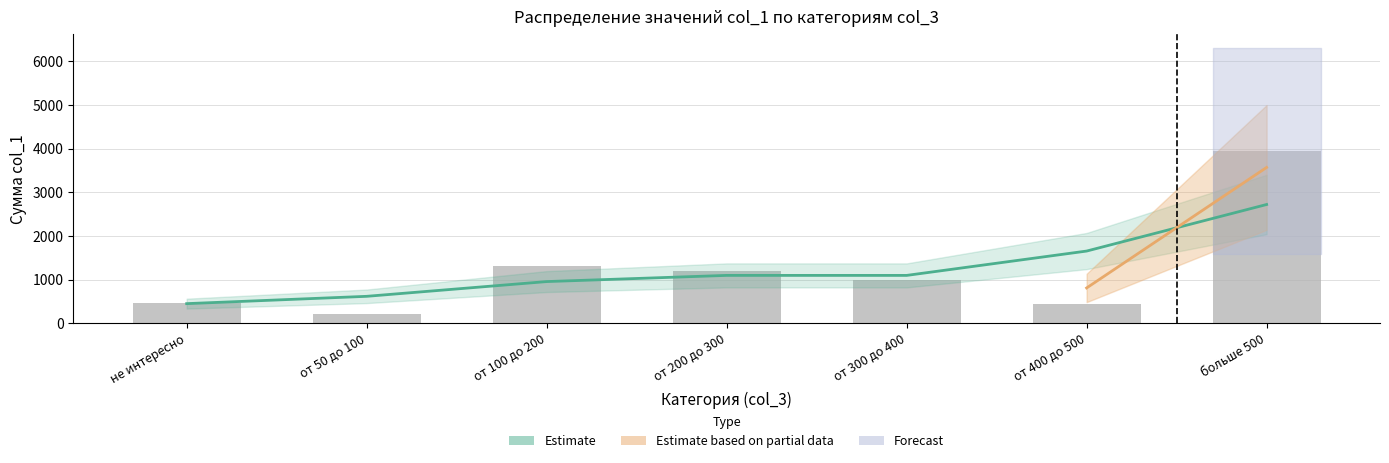

What is the difference between the maximum and minimum values in the col_1 series?

3719.0